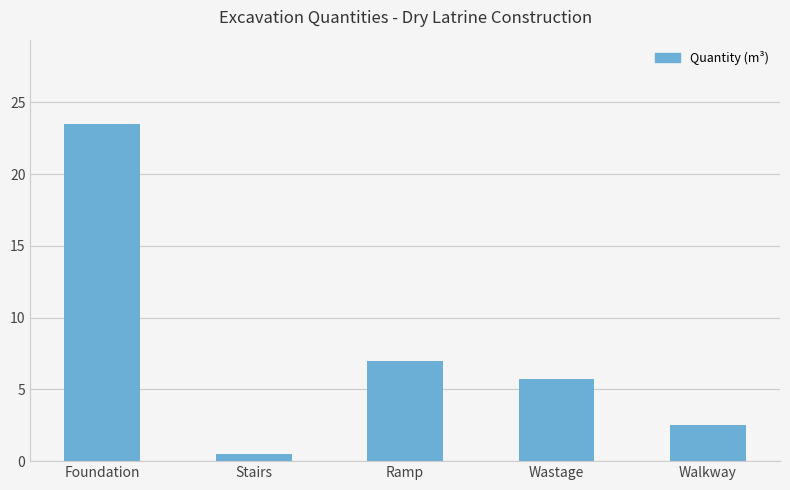

Reading right to left, transcribe all the data shown in this chart.

Walkway=2.5	Wastage=5.8	Ramp=7.0	Stairs=0.5	Foundation=23.5